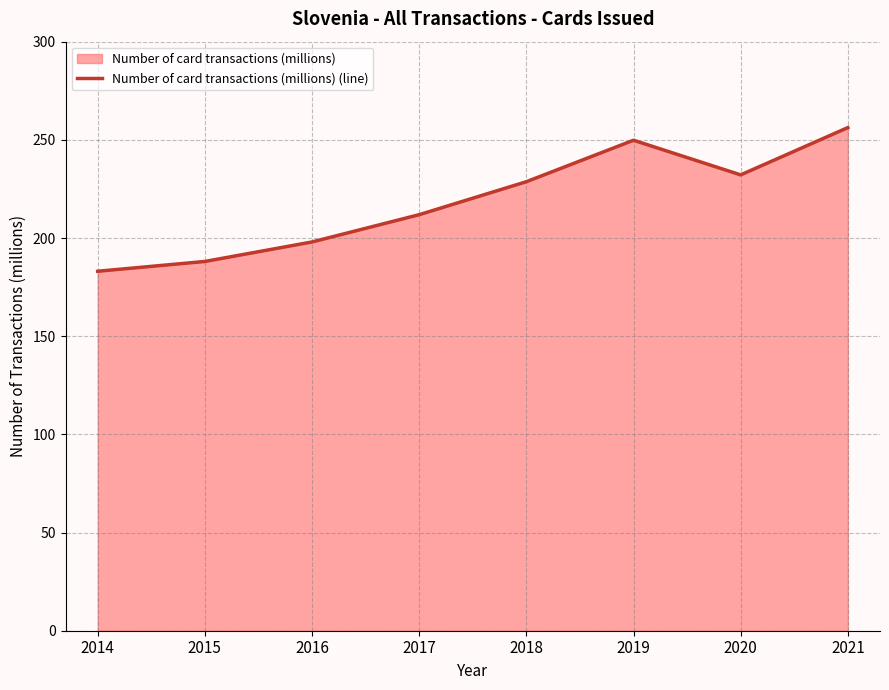

Rank the categories by value from highest to lowest.

2021, 2019, 2020, 2018, 2017, 2016, 2015, 2014